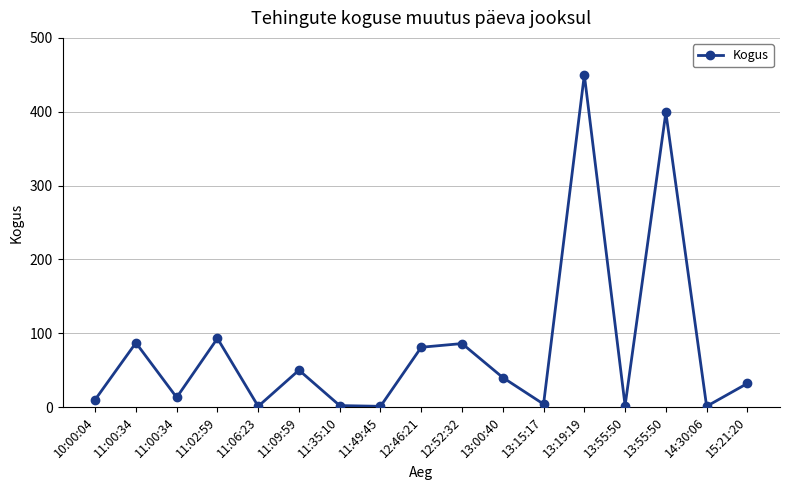

List the labels in order of value, smallest first.

11:06:23, 11:49:45, 14:30:06, 11:35:10, 13:55:50, 13:15:17, 10:00:04, 11:00:34, 15:21:20, 13:00:40, 11:09:59, 12:46:21, 12:52:32, 11:00:34, 11:02:59, 13:55:50, 13:19:19